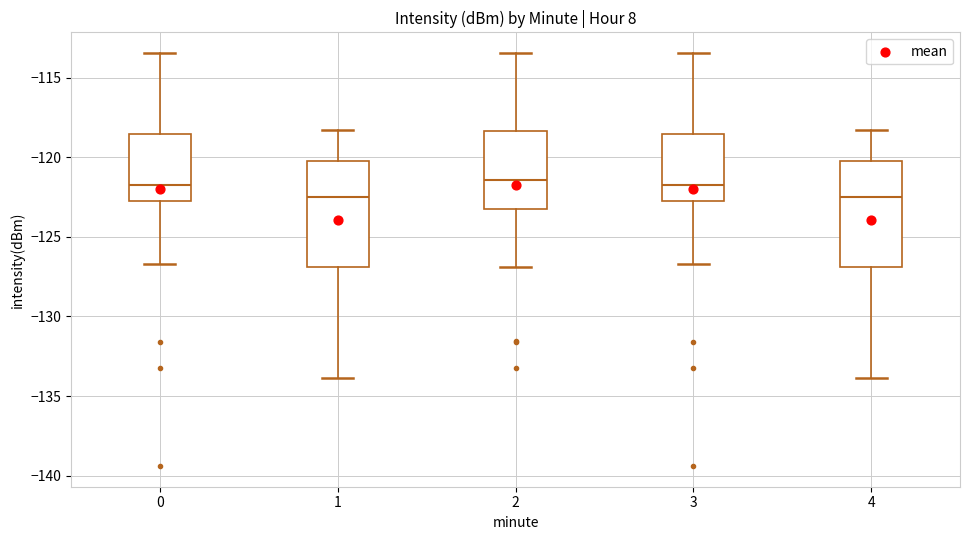

Reading left to right, read every box against the y-axis: the position of its median line, the range the box covers, and the ends of its whiskers. The values are not printed on the chart, so give them approximately, as read against the axis.

0: median -121.5, box -123.0 to -118.5, whiskers -126.5 to -113.5
1: median -122.5, box -127.0 to -120.0, whiskers -134.0 to -118.5
2: median -121.5, box -123.5 to -118.5, whiskers -127.0 to -113.5
3: median -121.5, box -123.0 to -118.5, whiskers -126.5 to -113.5
4: median -122.5, box -127.0 to -120.0, whiskers -134.0 to -118.5